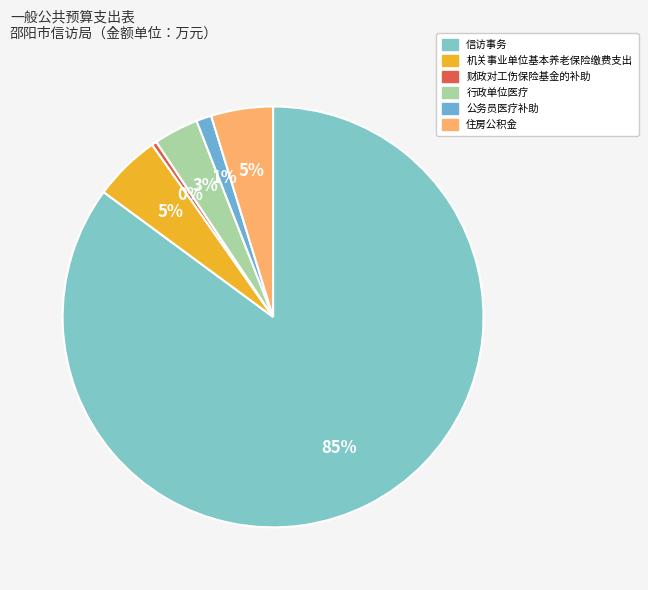

Which slice represents more than half of the pie?

信访事务